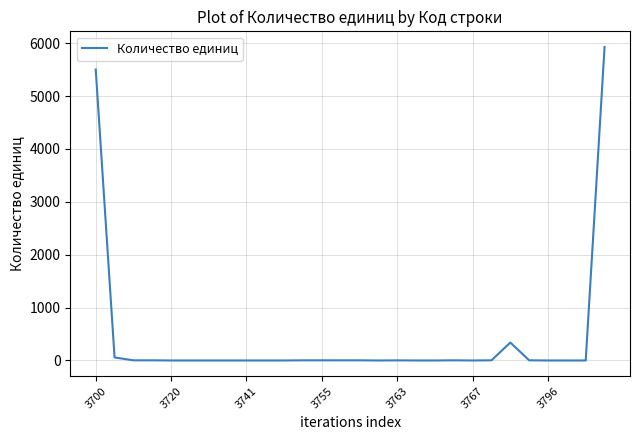

What is the maximum value shown in the chart?

5927